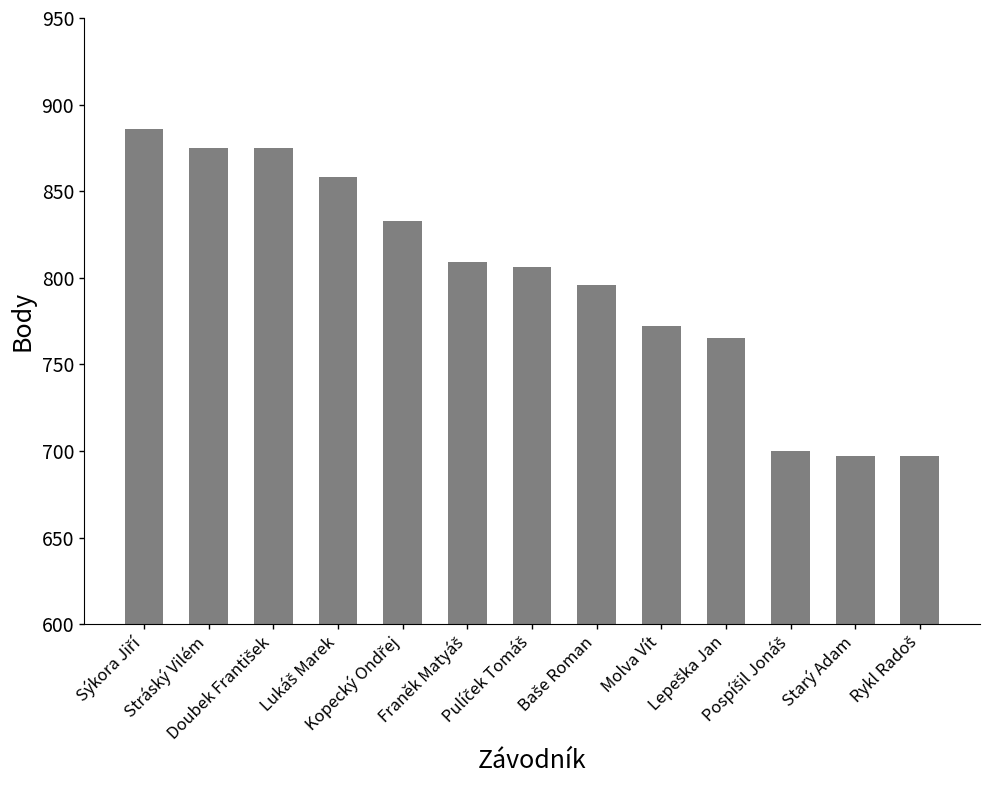

What is the minimum value shown in the chart?

697